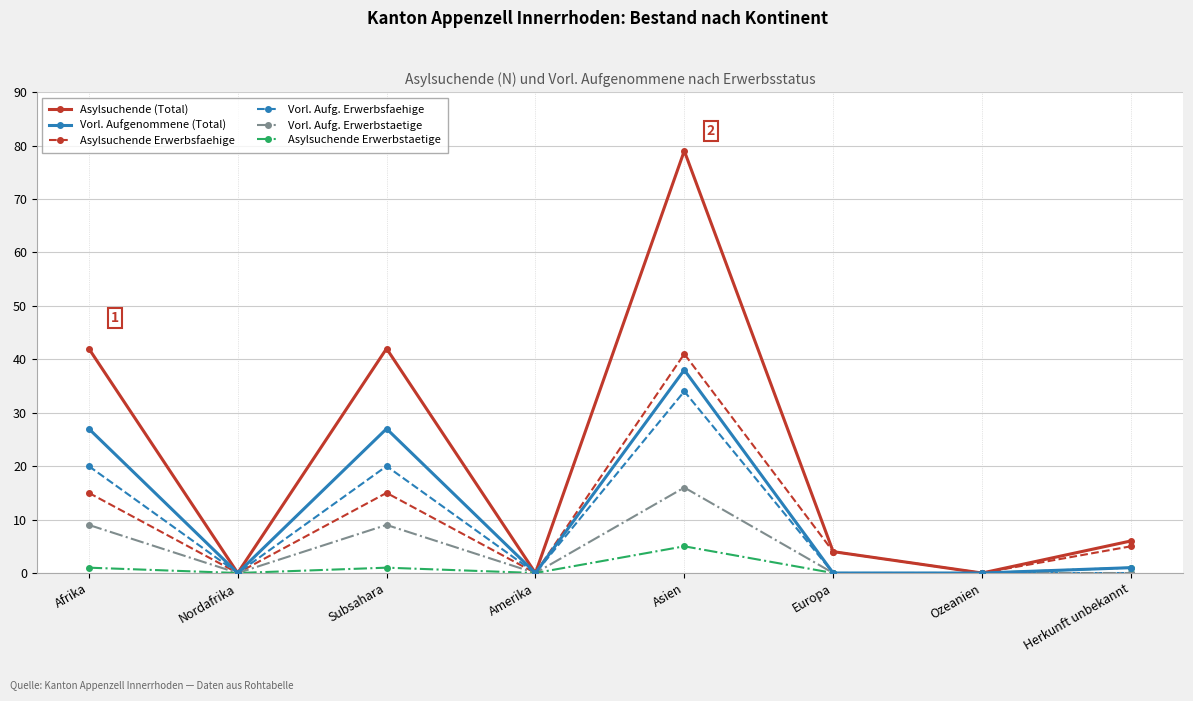

Which series has the widest spread of values?

Asylsuchende (Total)